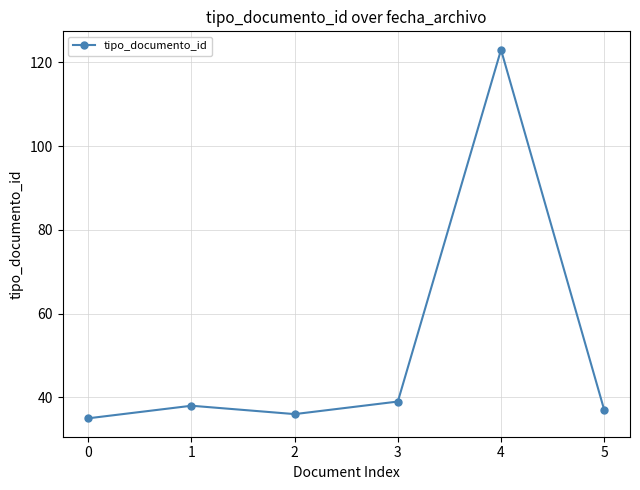

What is the change in value from 1 to 2?

-2